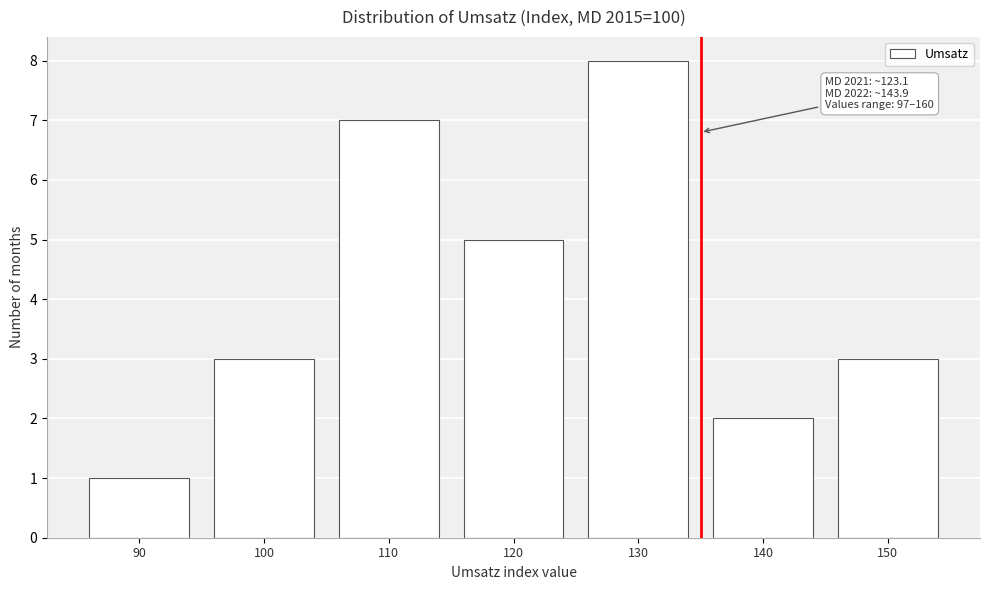

Reading left to right, list all the values displayed in this chart.

90=1	100=3	110=7	120=5	130=8	140=2	150=3